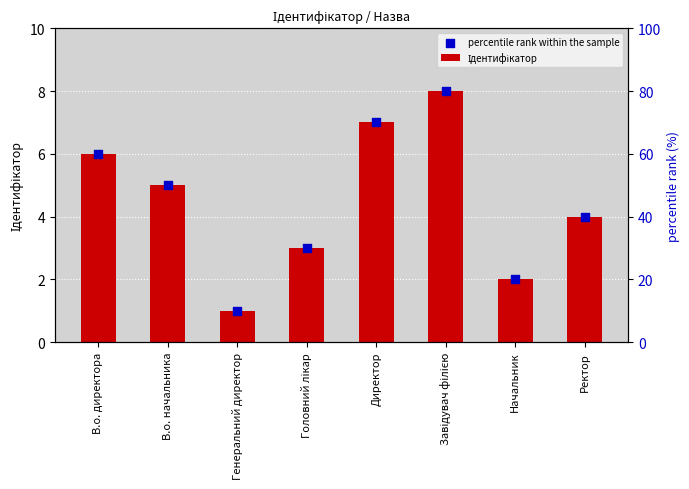

Which series has the largest Y range (max minus min)?

Ідентифікатор